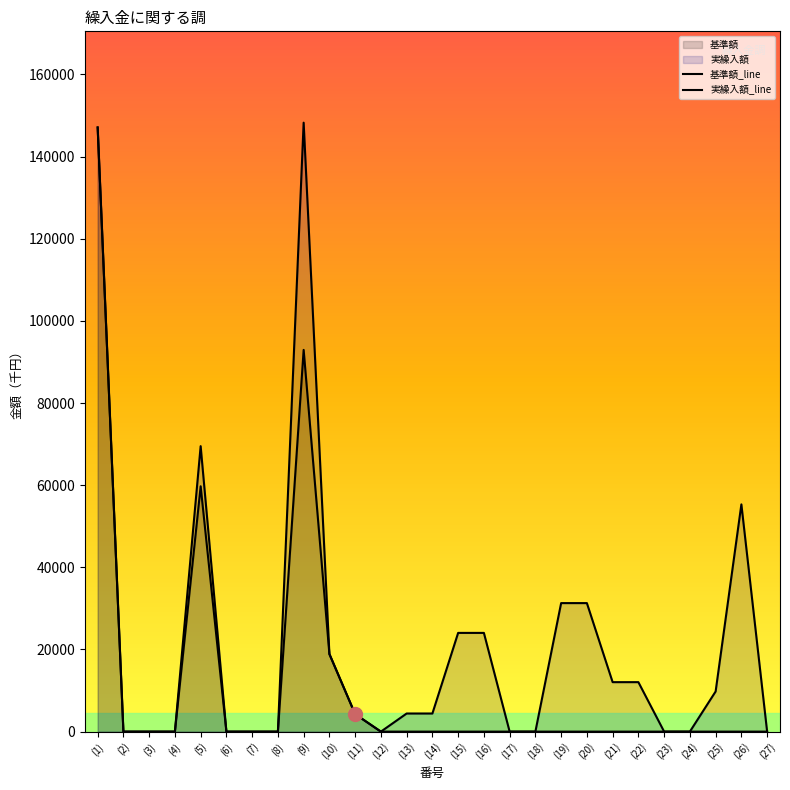

Rank the series at (27) from lowest to highest value.

基準額_line, 実繰入額_line